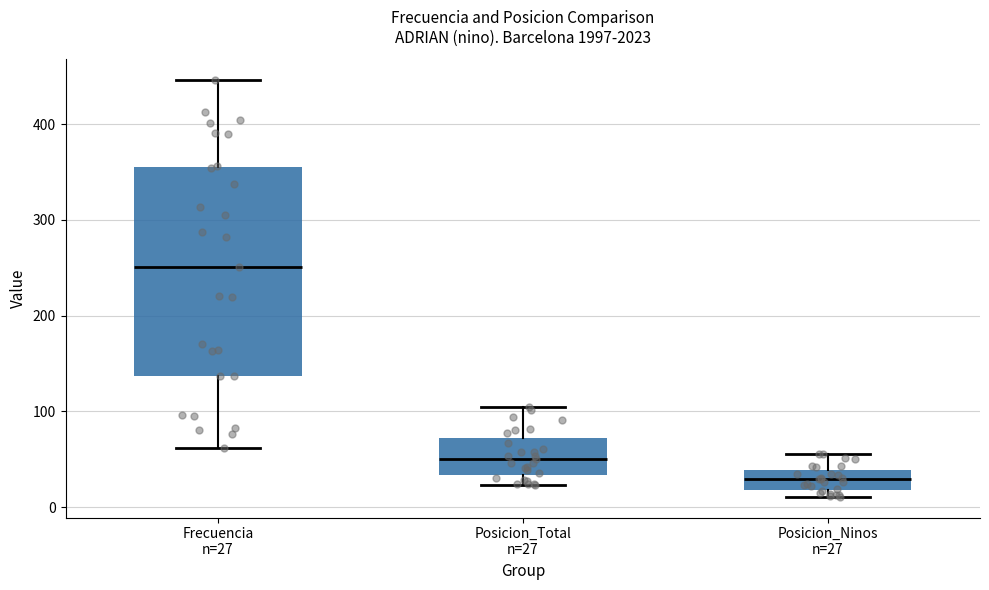

Which box has the highest median line?

Frecuencia n=27